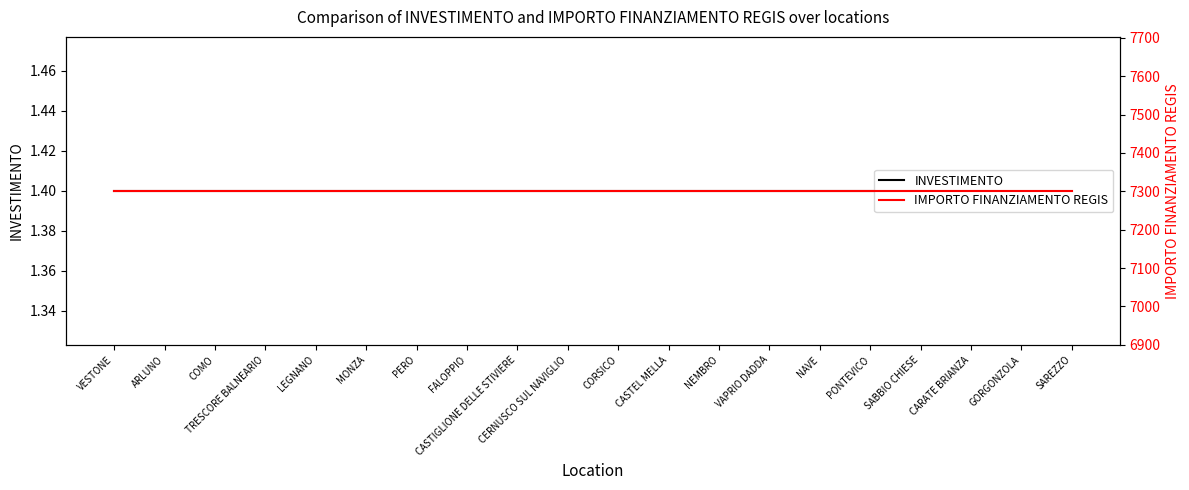

Is the value of INVESTIMENTO at VAPRIO DADDA greater than the value of IMPORTO FINANZIAMENTO REGIS at FALOPPIO?

No